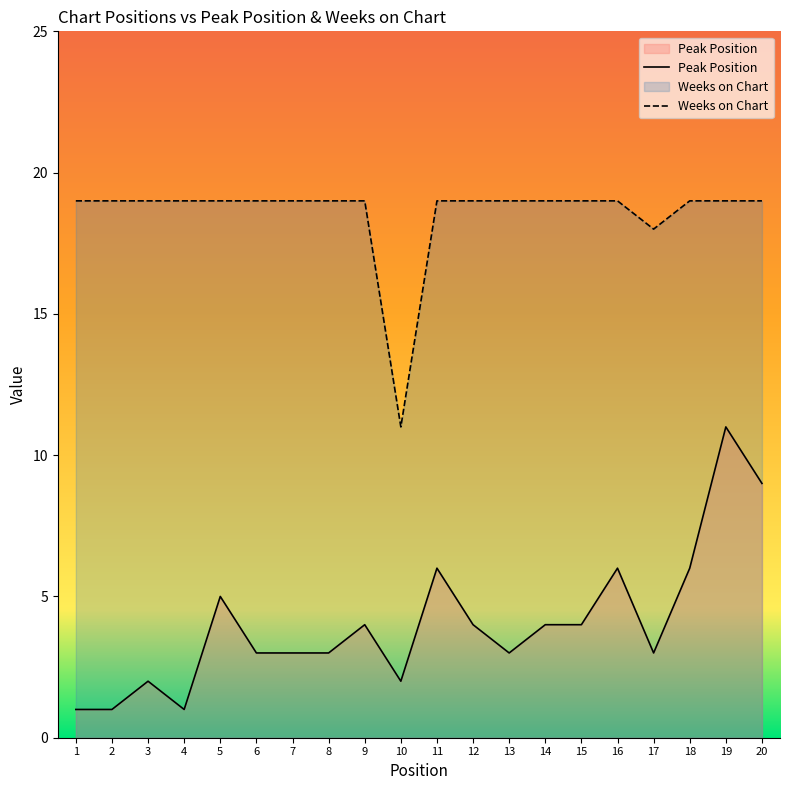

True or false: Weeks on Chart and Peak Position cross at least once.

False